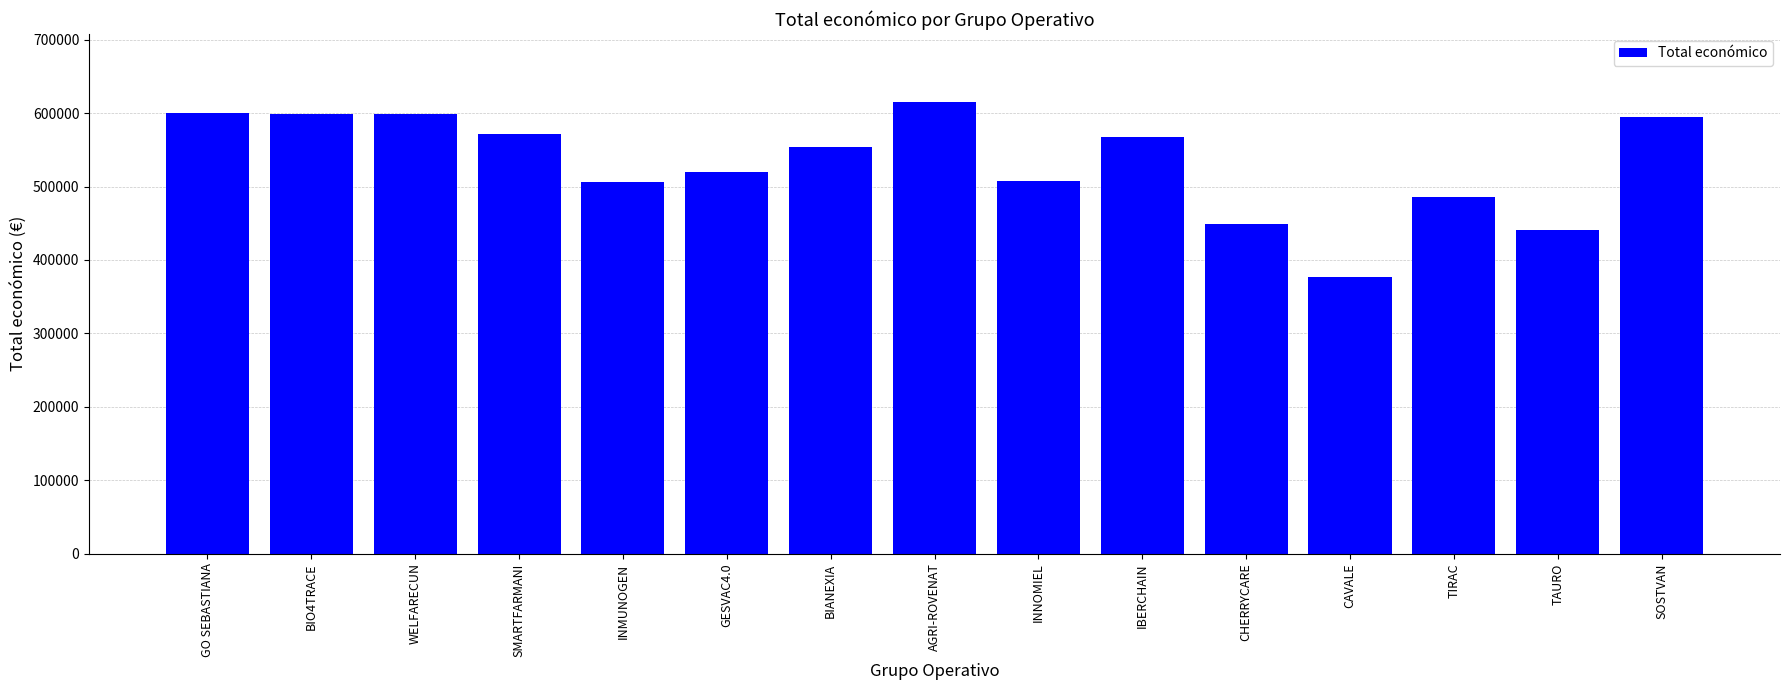

Approximately how many times larger is the value at SOSTVAN compared to CHERRYCARE?

1.3